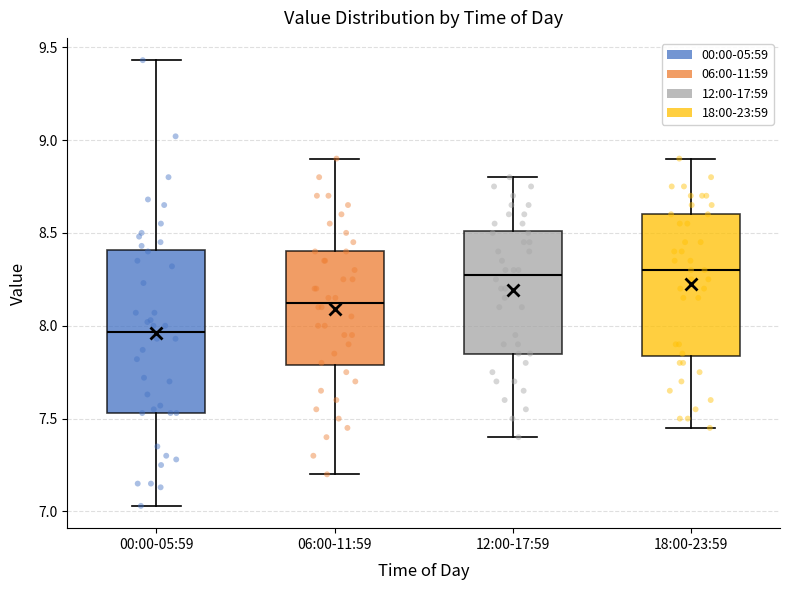

Comparing the boxes themselves (not the whiskers), which one is the tallest?

00:00-05:59